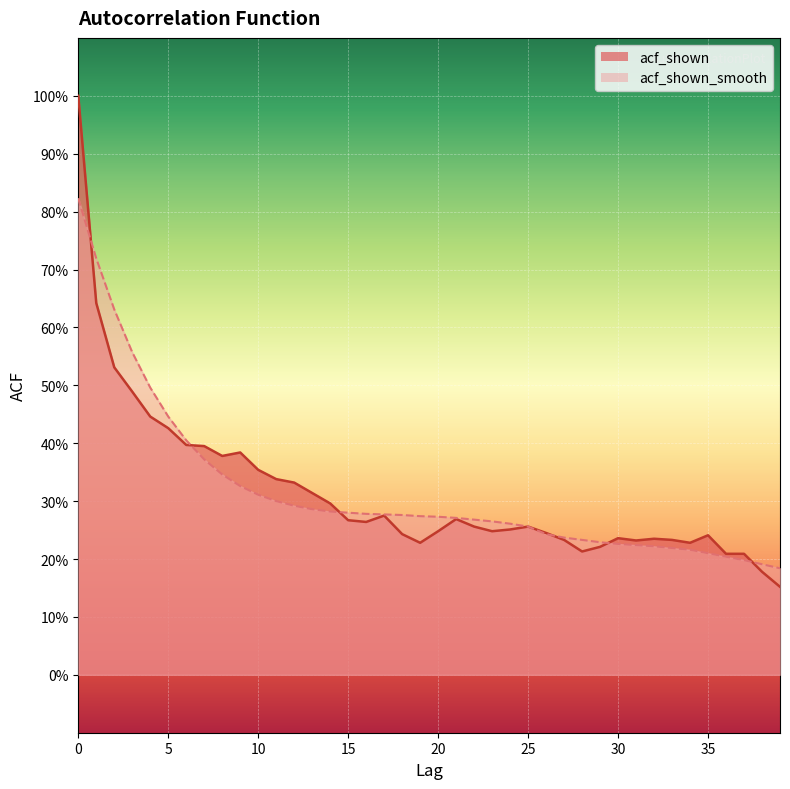

Rank the series at 5 from highest to lowest value.

acf_shown_smooth, acf_shown